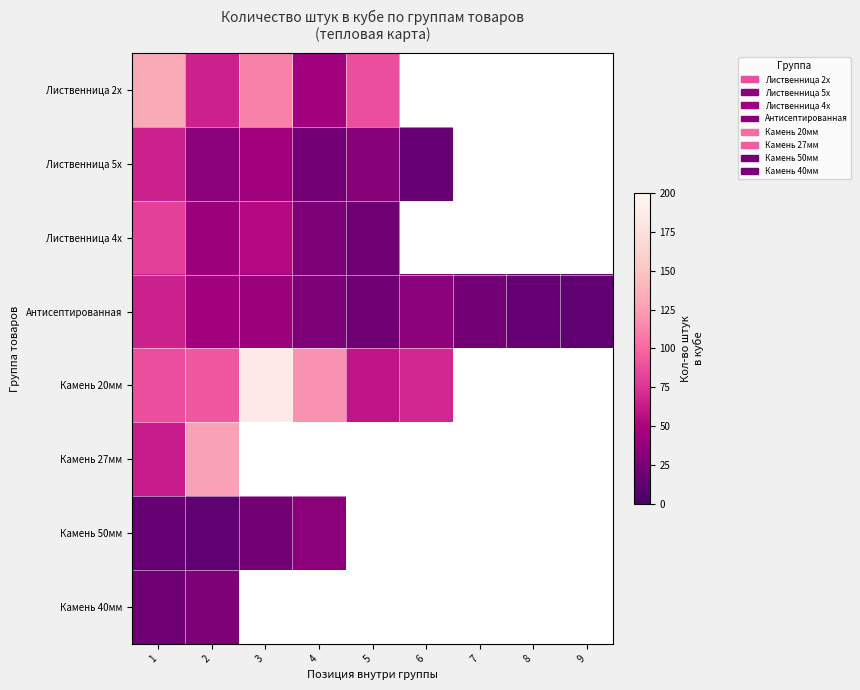

List the labels in order of Антисептированная value, smallest first.

9, 8, 5, 7, 4, 6, 3, 2, 1